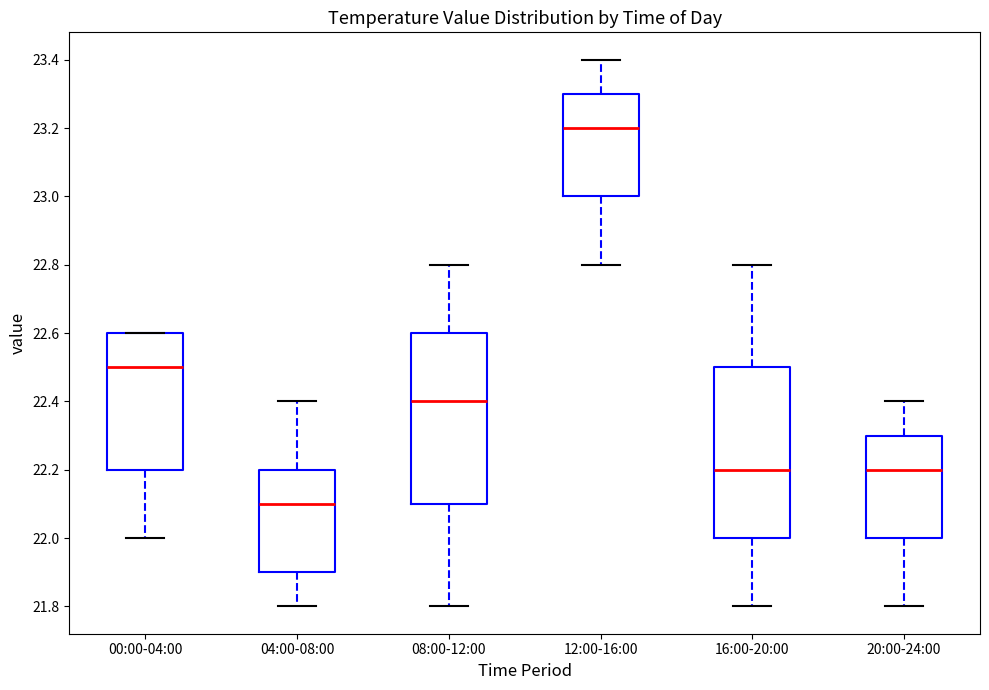

Reading left to right, read every box against the y-axis: the position of its median line, the range the box covers, and the ends of its whiskers. The values are not printed on the chart, so give them approximately, as read against the axis.

00:00-04:00: median 22.5, box 22.2 to 22.6, whiskers 22.0 to 22.6
04:00-08:00: median 22.1, box 21.9 to 22.2, whiskers 21.8 to 22.4
08:00-12:00: median 22.4, box 22.1 to 22.6, whiskers 21.8 to 22.8
12:00-16:00: median 23.2, box 23.0 to 23.3, whiskers 22.8 to 23.4
16:00-20:00: median 22.2, box 22.0 to 22.5, whiskers 21.8 to 22.8
20:00-24:00: median 22.2, box 22.0 to 22.3, whiskers 21.8 to 22.4